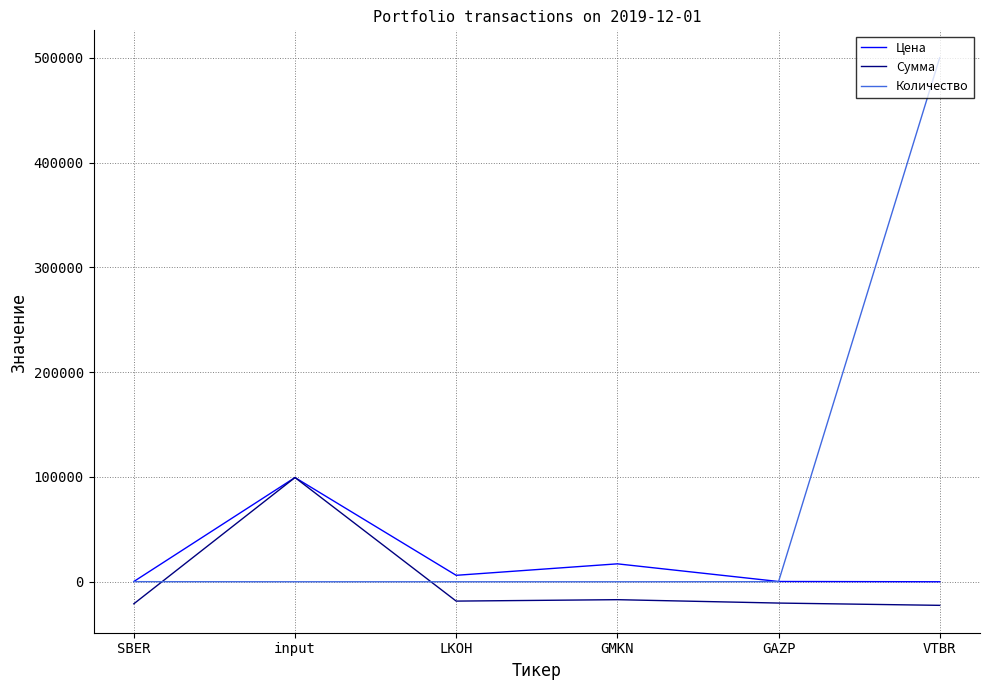

Does the chart have visible grid lines?

Yes